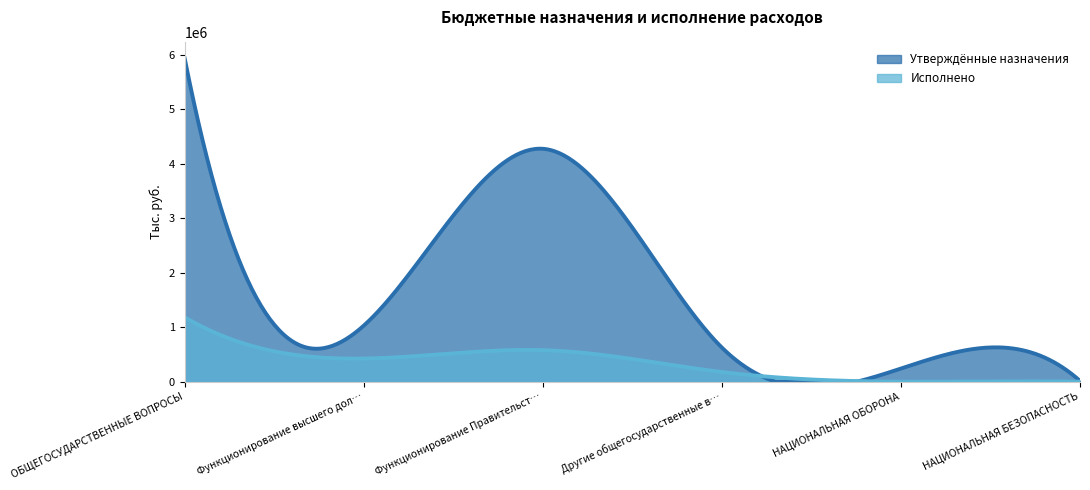

At which category does the data reach its first local valley?

Функционирование высшего должностного лица